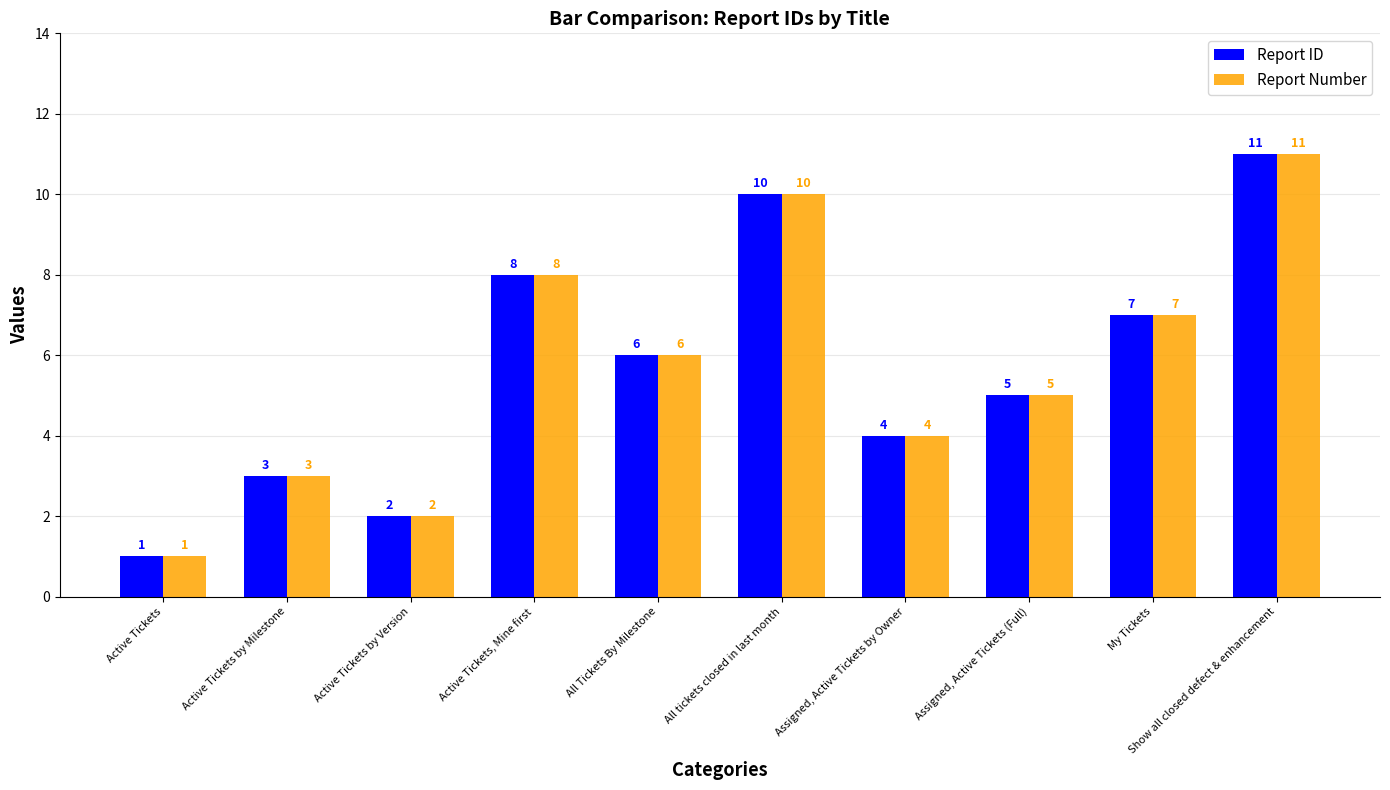

Is it true that Report ID equals 11 at Show all closed defect & enhancement?

True